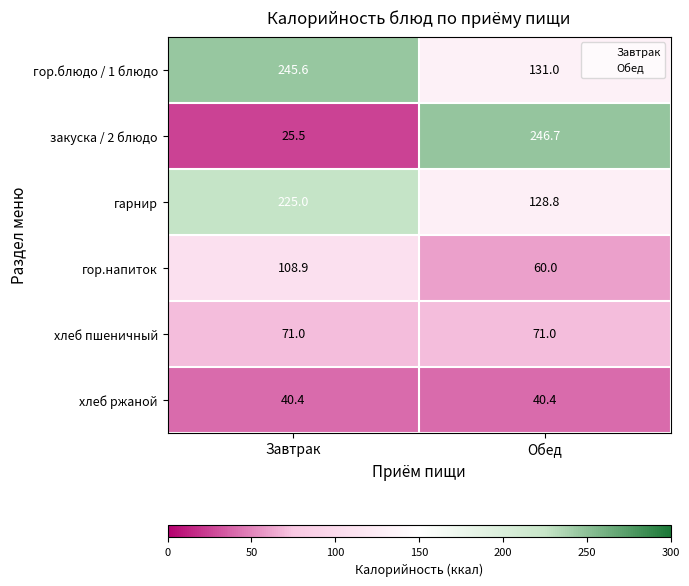

Where does the закуска / 2 блюдо series first go above 246?

Обед